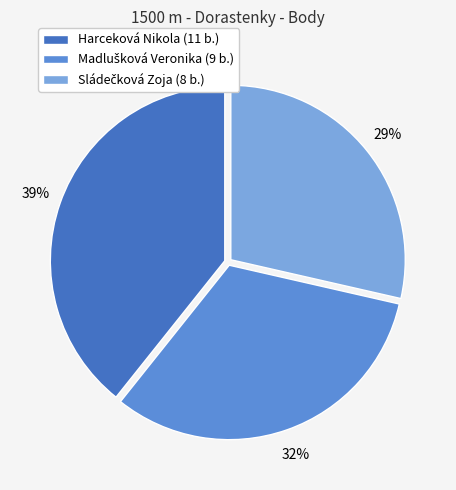

Is there a majority slice in this chart?

No